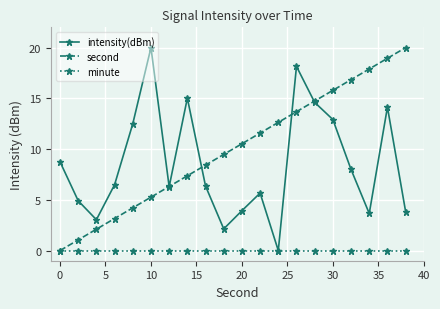

What is the maximum value shown in the chart?

20.0